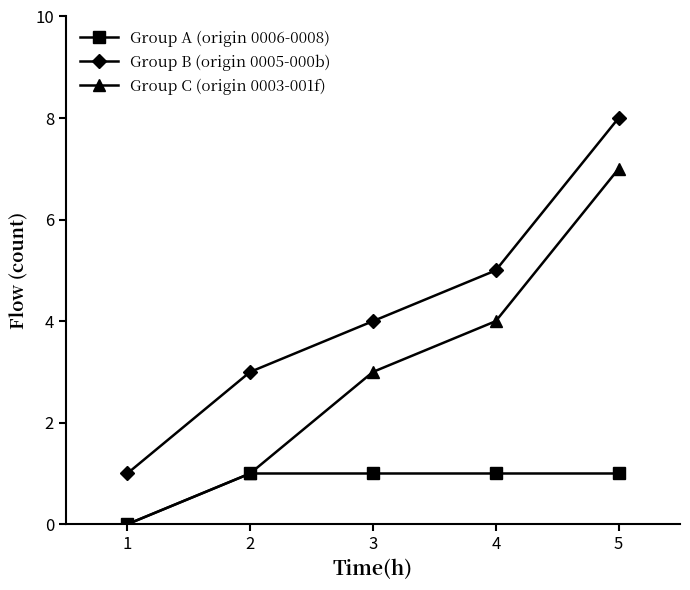

At which category is the sum across all series the highest?

5